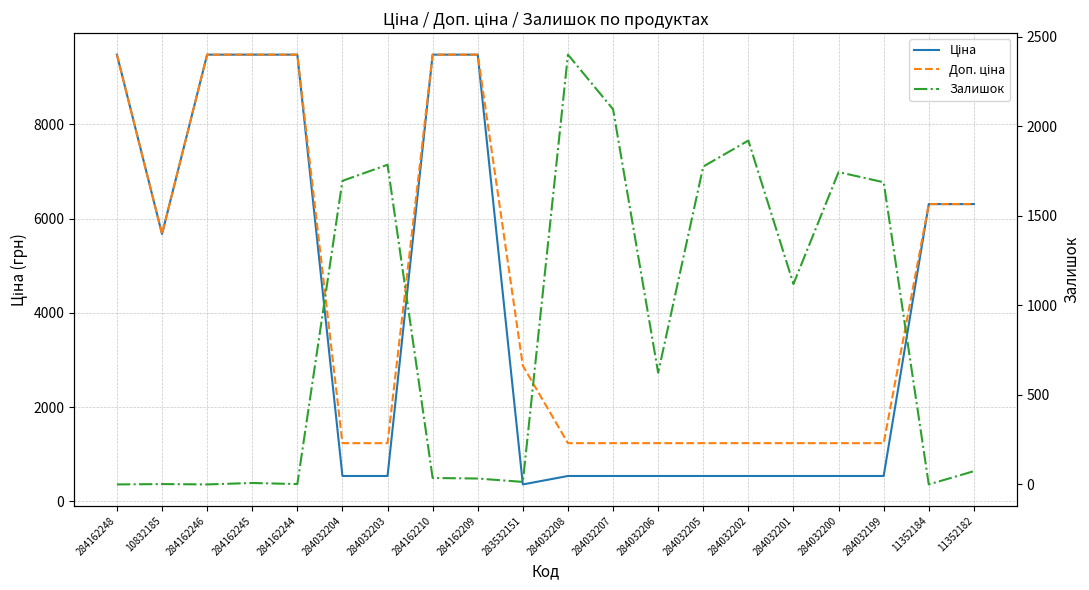

How many intersections are there between Залишок and Ціна?

4